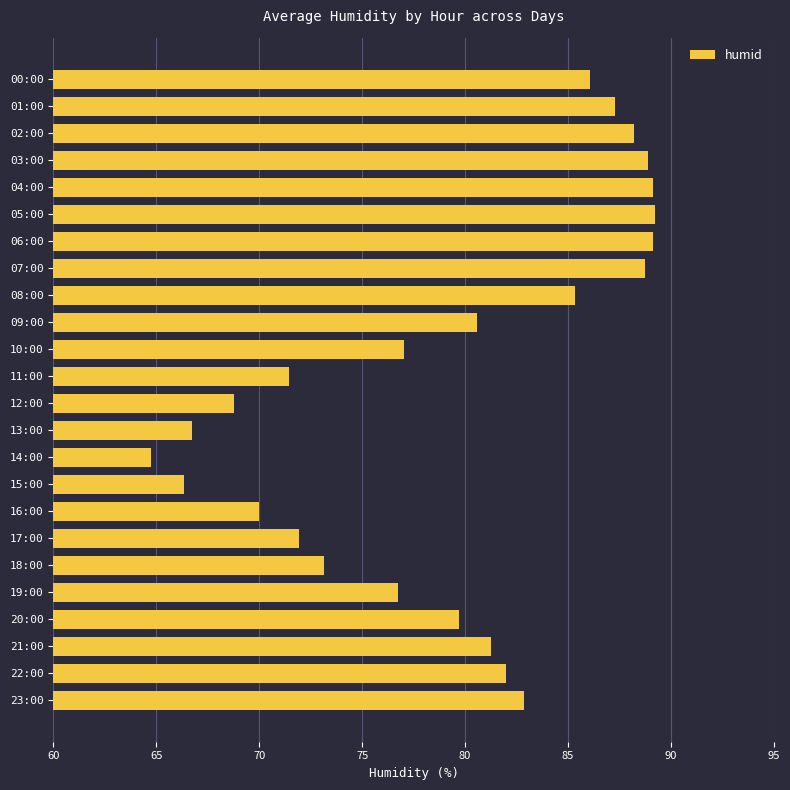

The chart shows a value of 89.4 at 15:00. True or false?

False